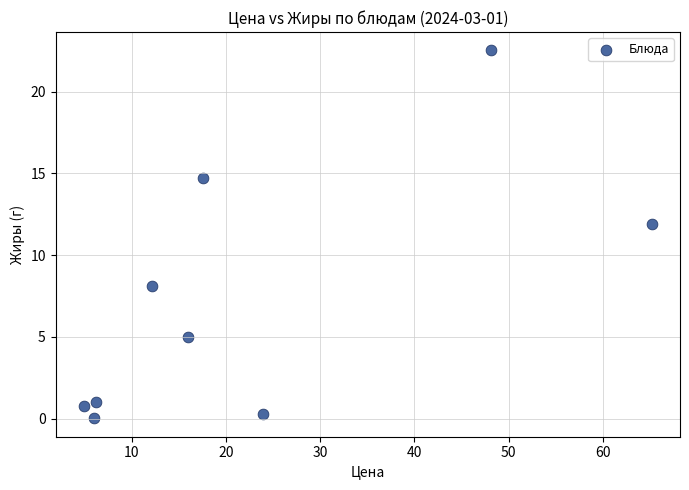

What is the average X value?

22.2